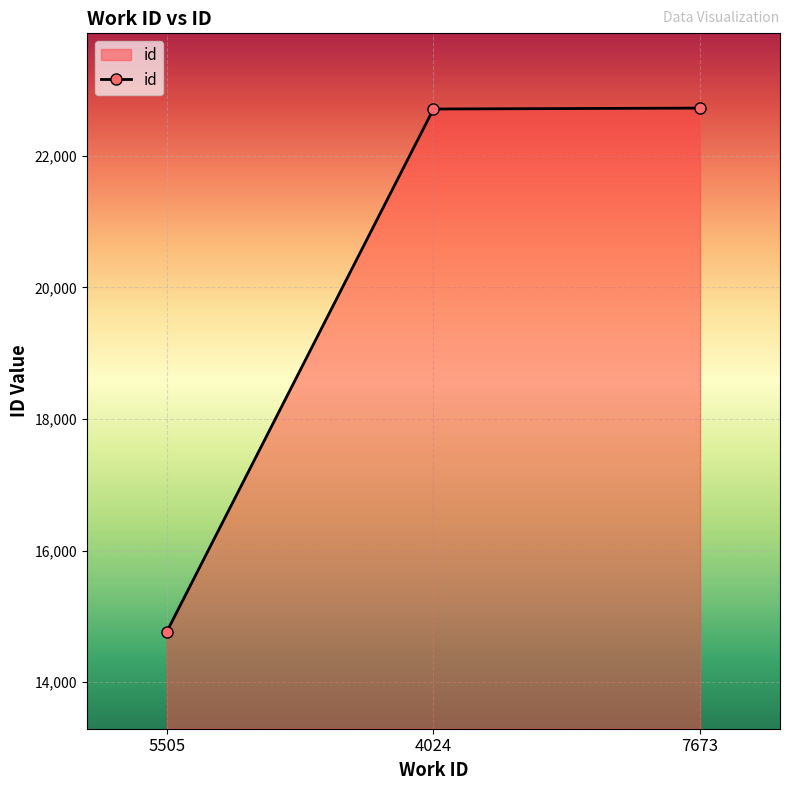

What is the change in value from 4024 to 7673?

+14